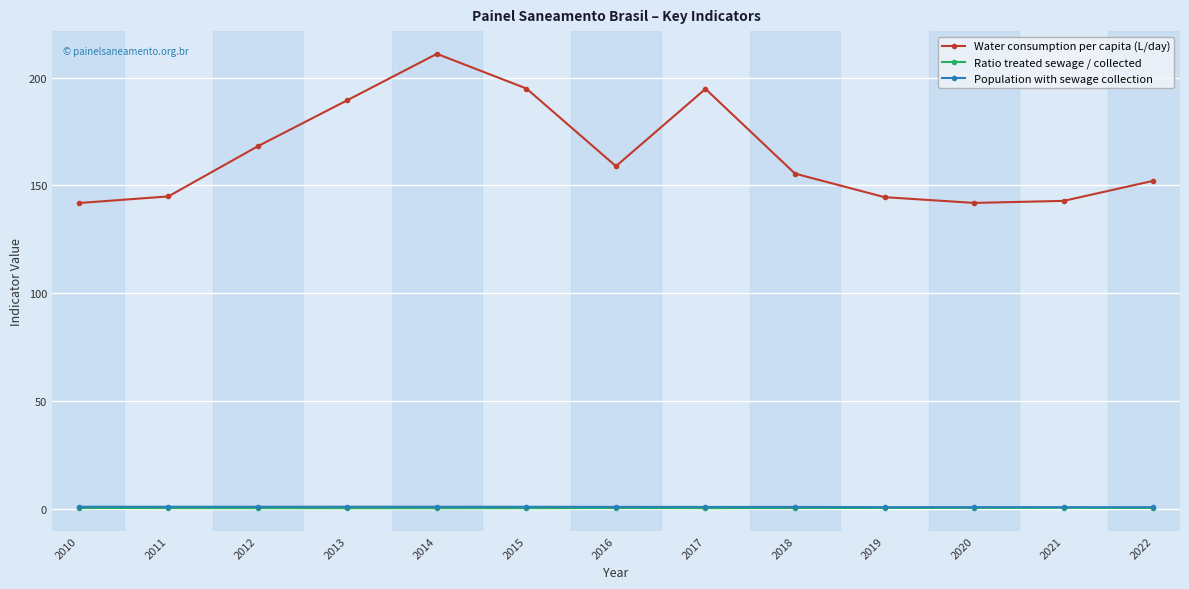

Where is Water consumption per capita (L/day) nearest to the value 176?

2012